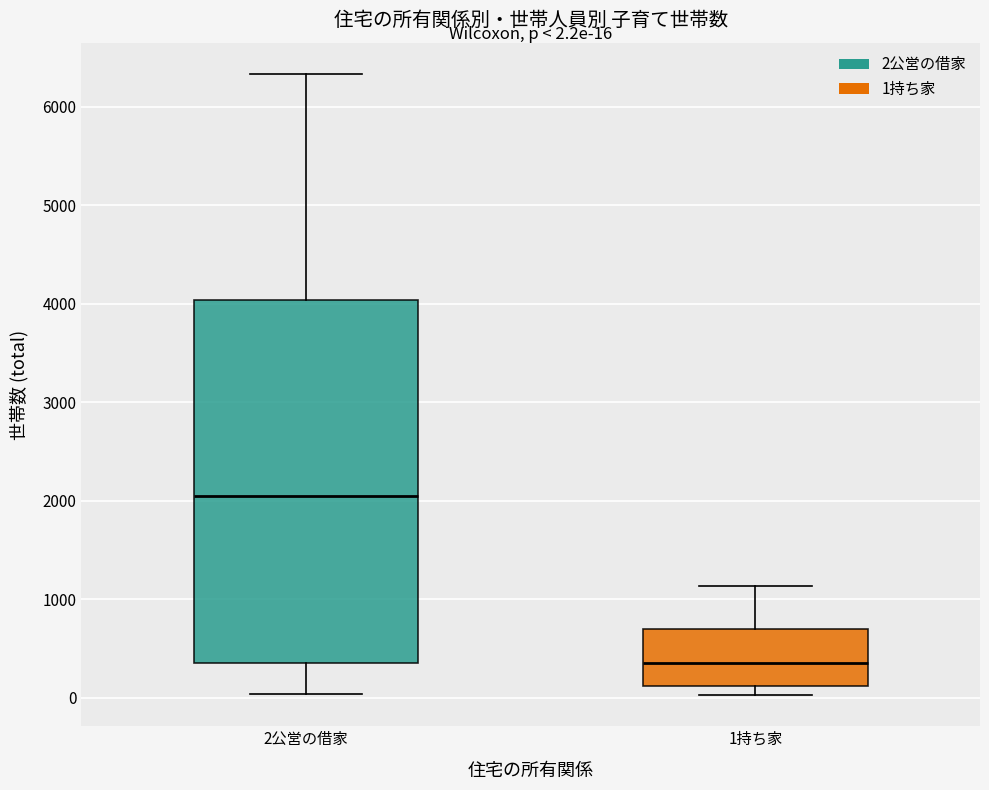

Which box is the tallest, from its lower edge to its upper edge?

2公営の借家